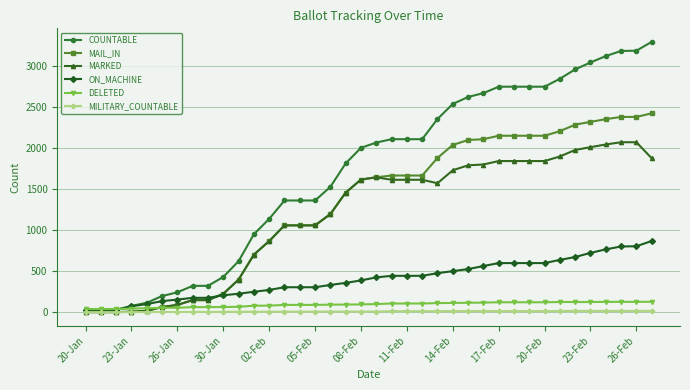

Which series has the largest range (max minus min)?

COUNTABLE